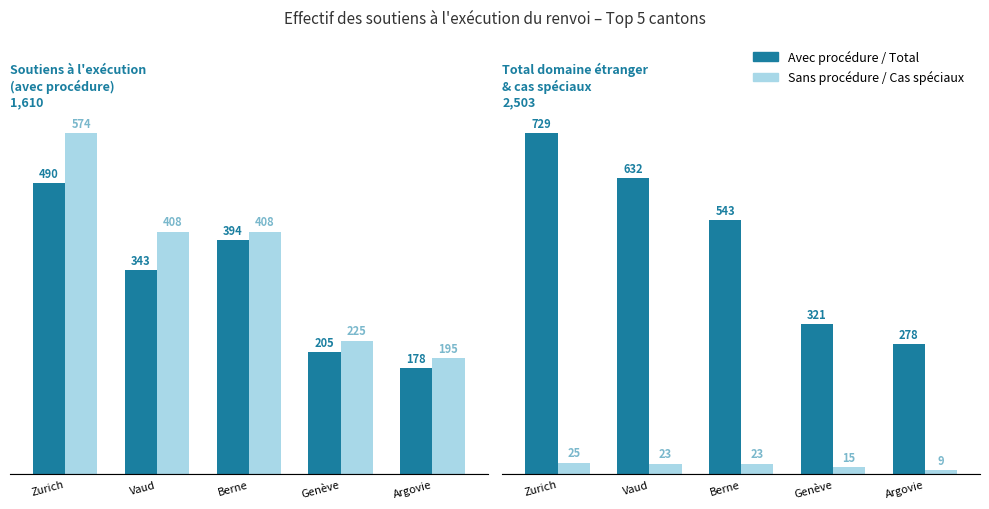

Are the bars grouped side by side (vs. stacked)?

Yes